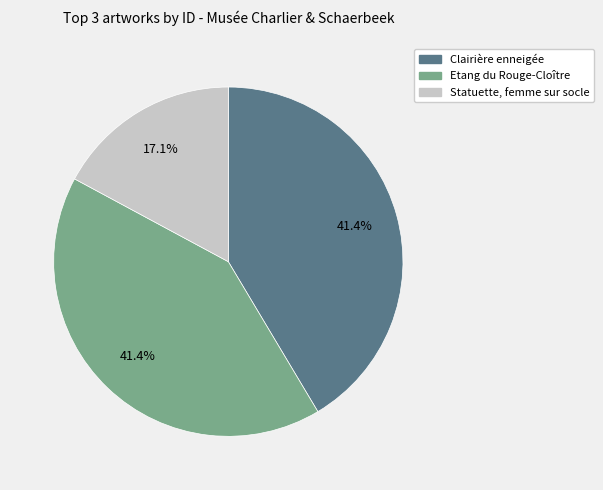

Which slice is the smallest?

Statuette, femme sur socle